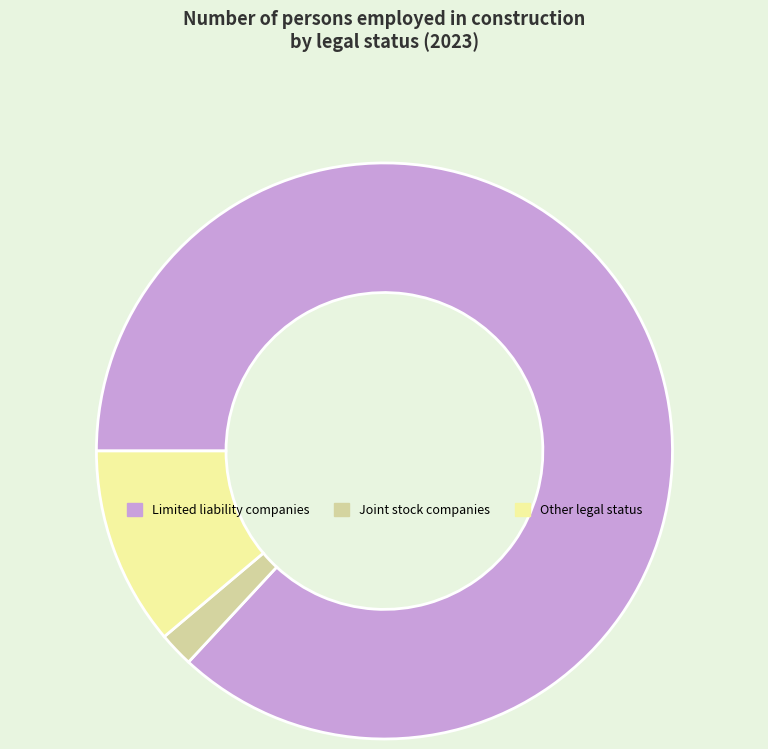

Is it true that Limited liability companies is 73% of the pie?

False